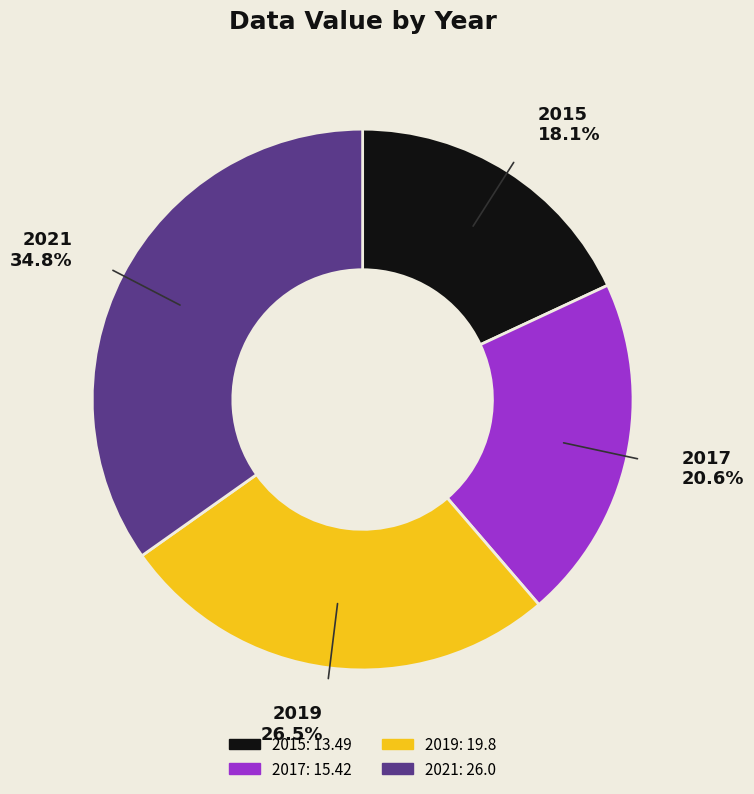

What portion of the pie excludes 2019?

73.5%